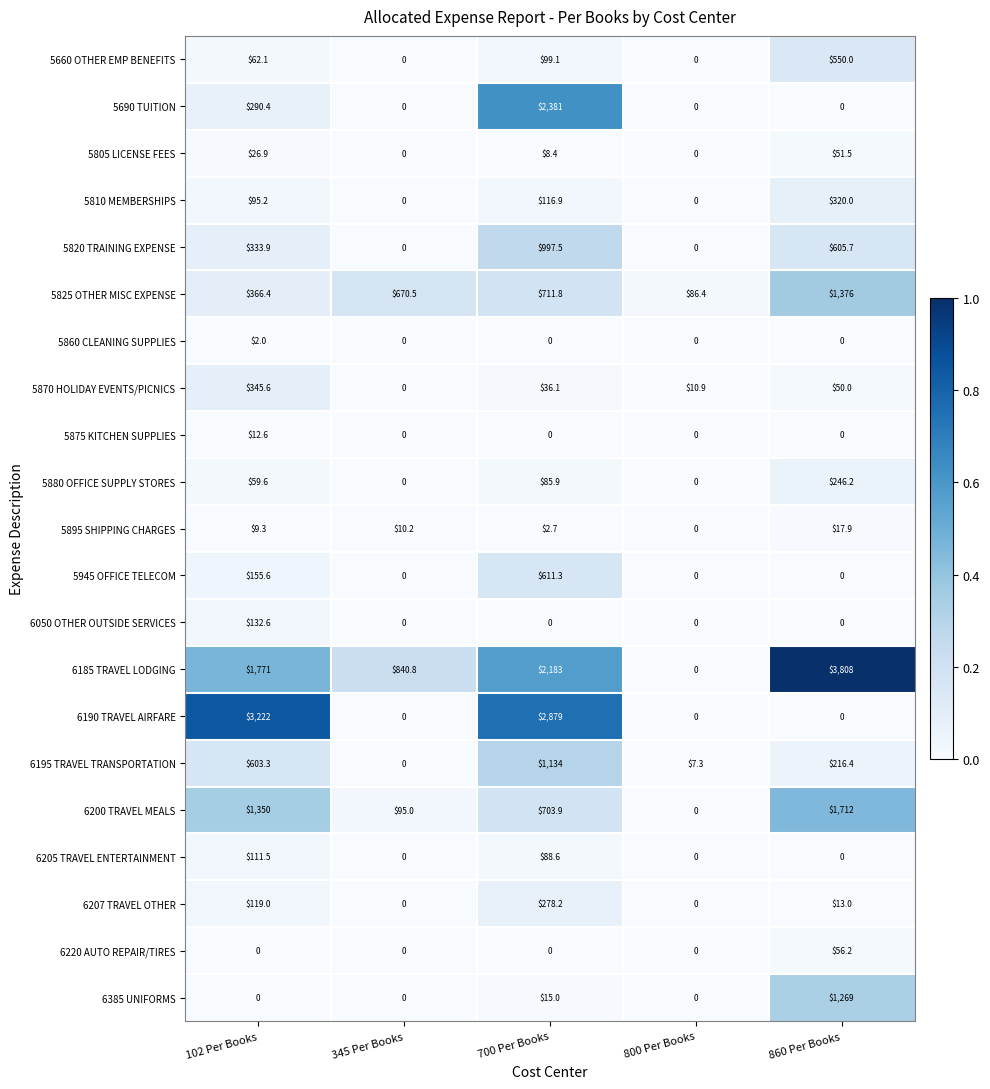

Rank the series by their maximum value, from highest to lowest.

6185 TRAVEL LODGING, 6190 TRAVEL AIRFARE, 5690 TUITION, 6200 TRAVEL MEALS, 5825 OTHER MISC EXPENSE, 6385 UNIFORMS, 6195 TRAVEL TRANSPORTATION, 5820 TRAINING EXPENSE, 5945 OFFICE TELECOM, 5660 OTHER EMP BENEFITS, 5870 HOLIDAY EVENTS/PICNICS, 5810 MEMBERSHIPS, 6207 TRAVEL OTHER, 5880 OFFICE SUPPLY STORES, 6050 OTHER OUTSIDE SERVICES, 6205 TRAVEL ENTERTAINMENT, 6220 AUTO REPAIR/TIRES, 5805 LICENSE FEES, 5895 SHIPPING CHARGES, 5875 KITCHEN SUPPLIES, 5860 CLEANING SUPPLIES